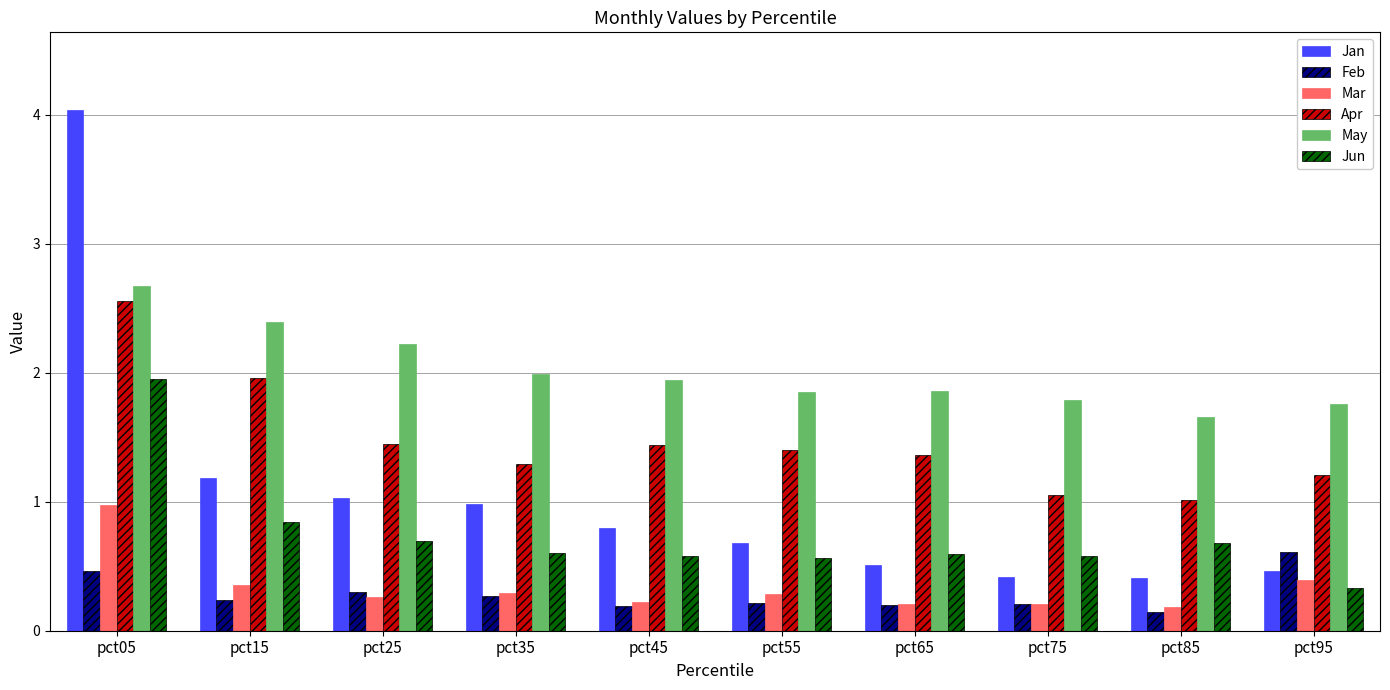

What is the difference between the highest and lowest values at pct35?

1.7